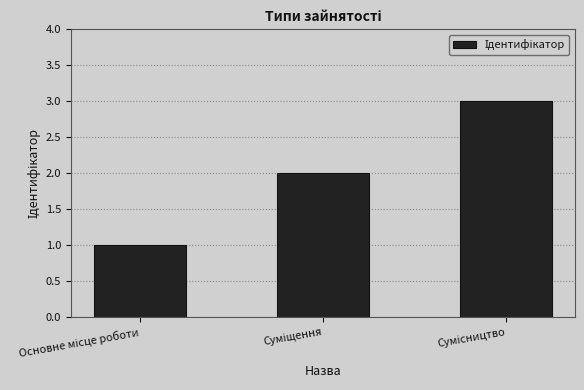

Are the bars grouped side by side (vs. stacked)?

No